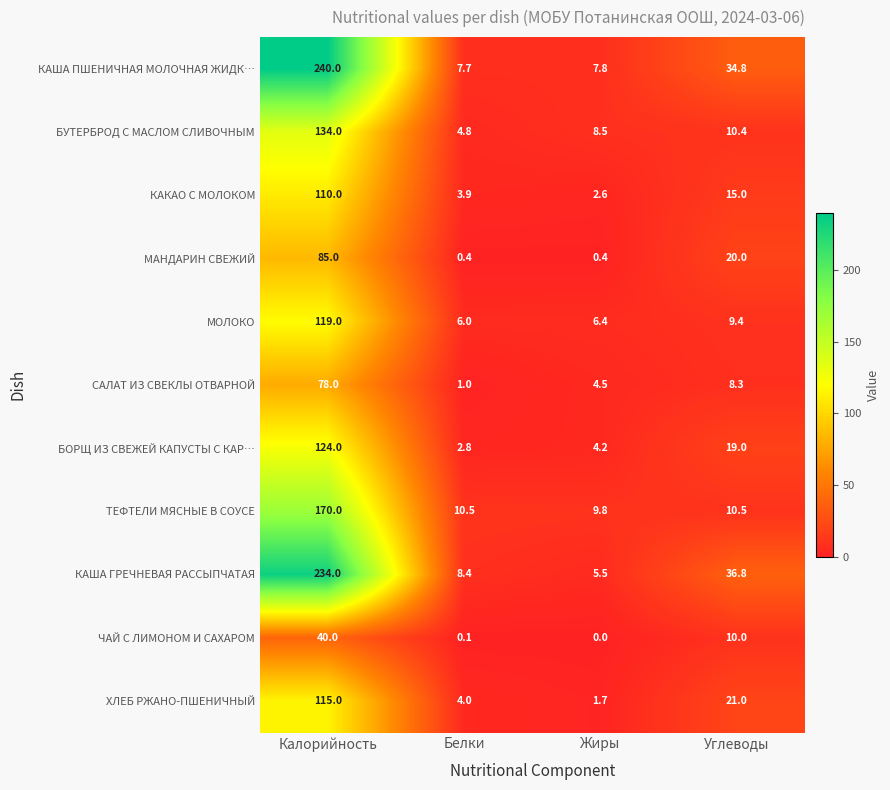

What is the sum of all МАНДАРИН СВЕЖИЙ values?

105.8